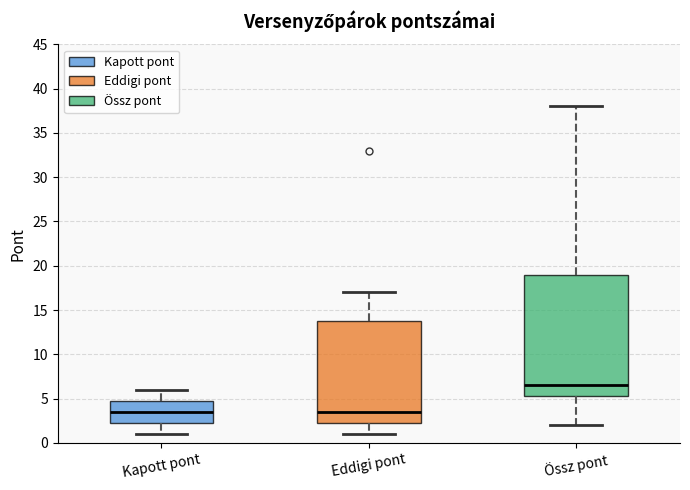

Where is the upper edge of the box for Eddigi pont on the y-axis? The values are not printed on the chart, so give them approximately, as read against the axis.

14.0